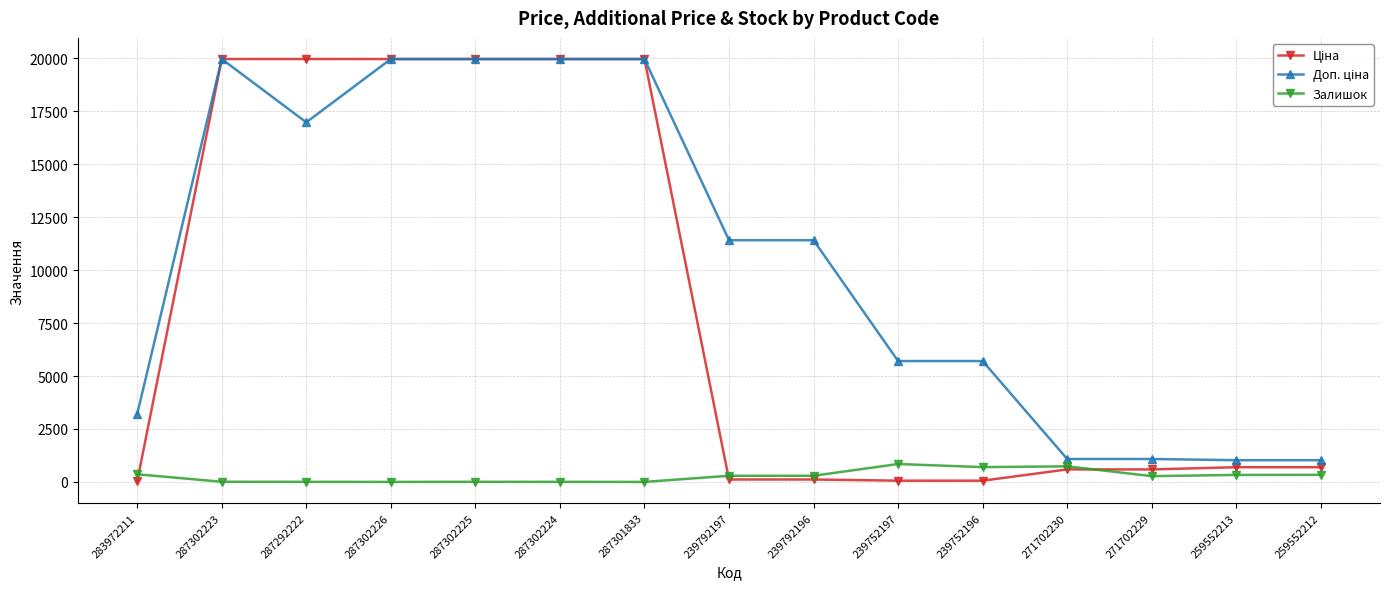

How many lines are shown in the chart?

3